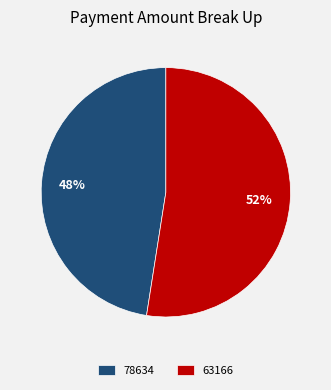

Rank the categories by value from highest to lowest.

63166, 78634